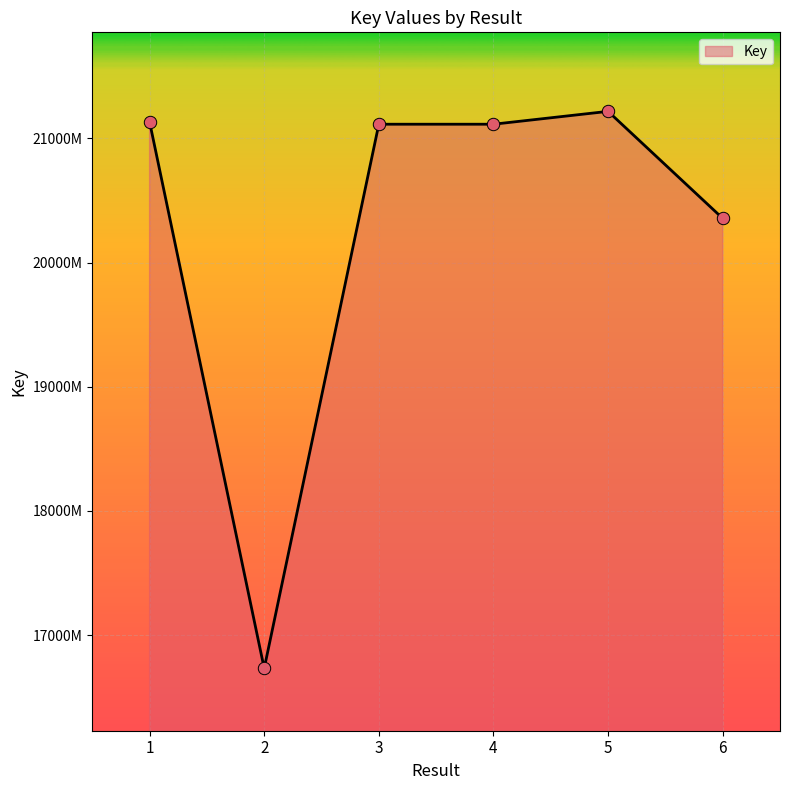

Approximately how many times larger is the value at 1 compared to 4?

1.0